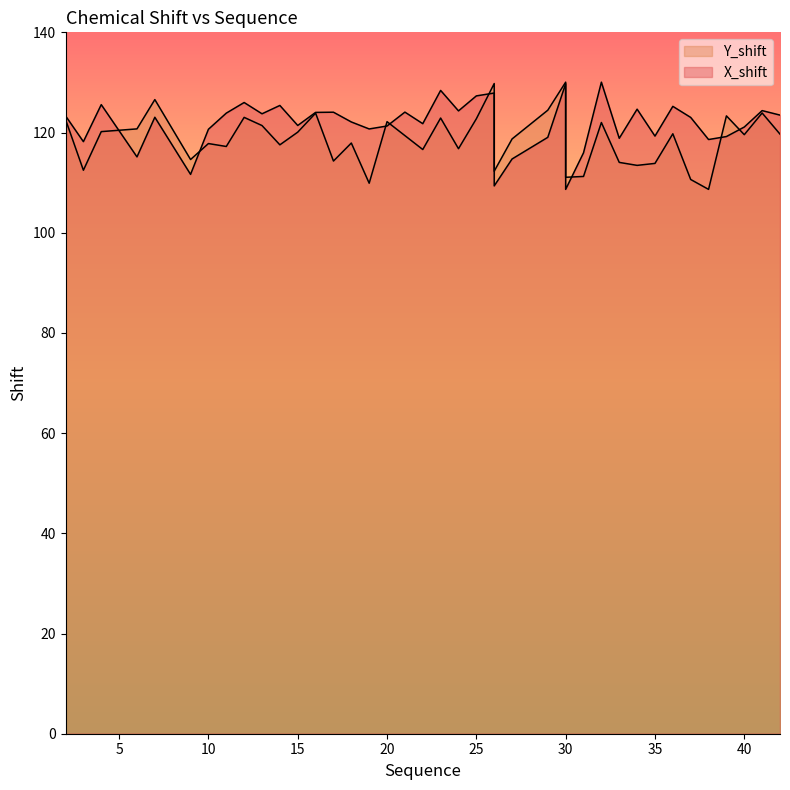

Is the value of X_shift at 18 greater than the value of Y_shift at 26?

No